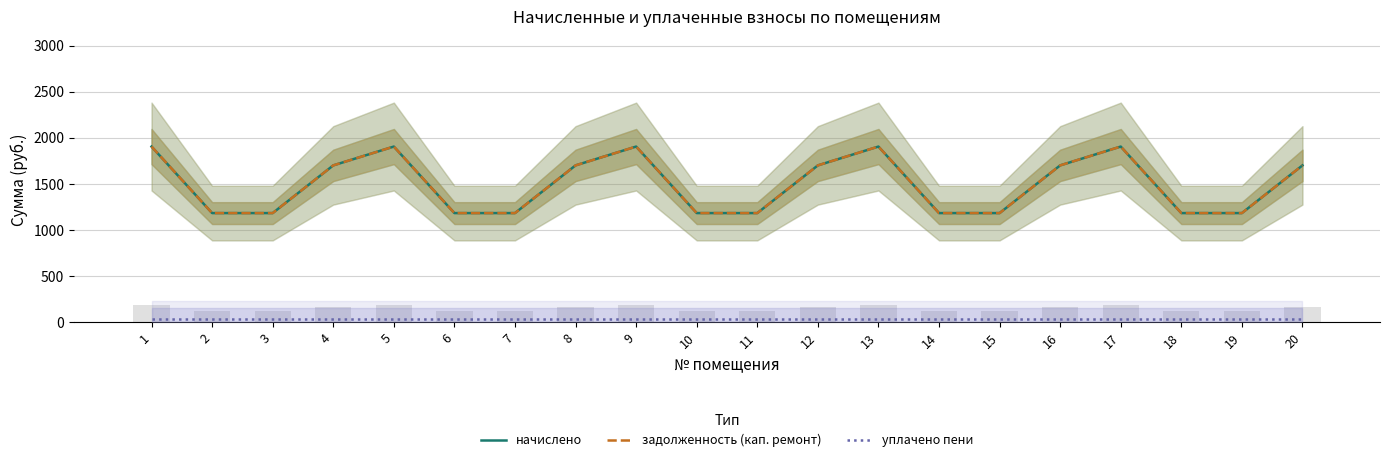

Reading left to right, list all the values displayed in this chart.

начислено: 1=1905.1	2=1183.9	3=1183.9	4=1701.0	5=1905.1	6=1183.9	7=1183.9	8=1701.0	9=1905.1	10=1183.9	11=1183.9	12=1701.0	13=1905.1	14=1183.9	15=1183.9	16=1701.0	17=1905.1	18=1183.9	19=1183.9	20=1701.0
задолженность (кап. ремонт): 1=1905.1	2=1183.9	3=1183.9	4=1701.0	5=1905.1	6=1183.9	7=1183.9	8=1701.0	9=1905.1	10=1183.9	11=1183.9	12=1701.0	13=1905.1	14=1183.9	15=1183.9	16=1701.0	17=1905.1	18=1183.9	19=1183.9	20=1701.0
уплачено пени: 1=40.0	2=40.0	3=40.0	4=40.0	5=40.0	6=40.0	7=40.0	8=40.0	9=40.0	10=40.0	11=40.0	12=40.0	13=40.0	14=40.0	15=40.0	16=40.0	17=40.0	18=40.0	19=40.0	20=40.0